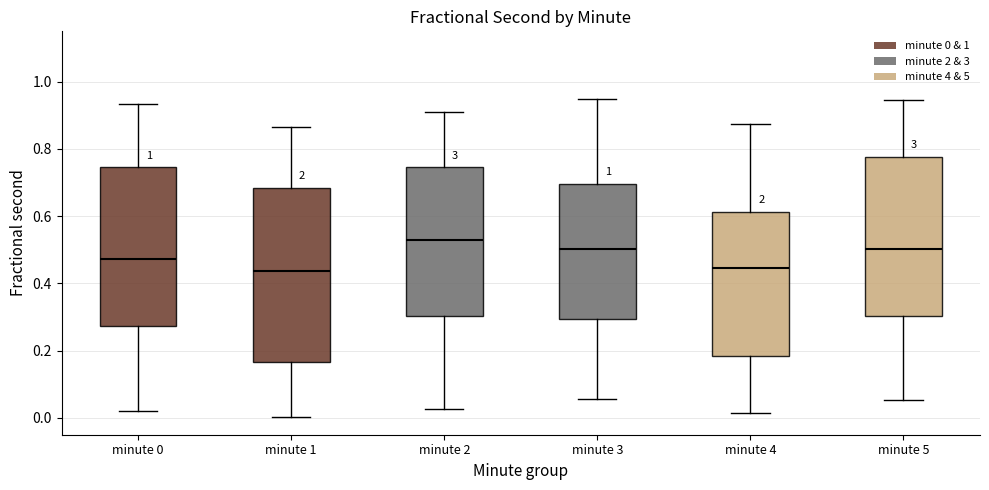

Reading left to right, read every box against the y-axis: the position of its median line, the range the box covers, and the ends of its whiskers. The values are not printed on the chart, so give them approximately, as read against the axis.

minute 0: median 0.48, box 0.28 to 0.74, whiskers 0.02 to 0.94
minute 1: median 0.44, box 0.16 to 0.68, whiskers 0.00 to 0.86
minute 2: median 0.52, box 0.30 to 0.74, whiskers 0.02 to 0.90
minute 3: median 0.50, box 0.30 to 0.70, whiskers 0.06 to 0.94
minute 4: median 0.44, box 0.18 to 0.62, whiskers 0.02 to 0.88
minute 5: median 0.50, box 0.30 to 0.78, whiskers 0.06 to 0.94